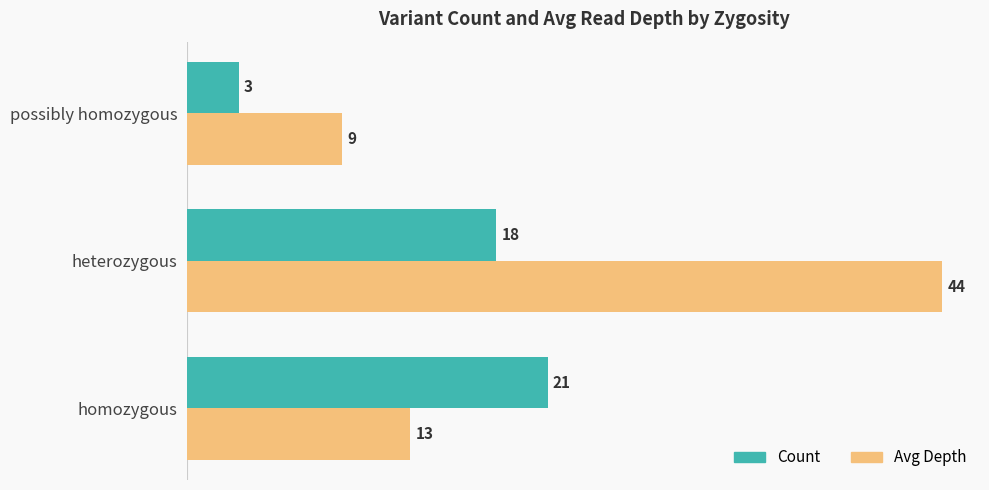

Is it true that Avg Depth equals 4 at homozygous?

False